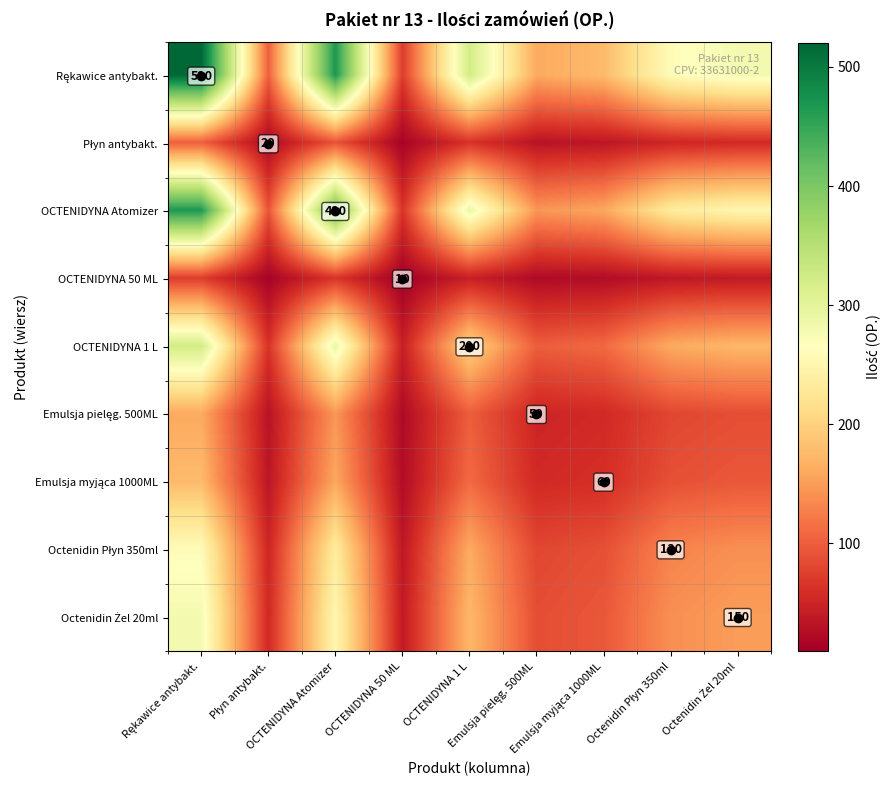

At which label does OCTENIDYNA 50 ML reach its minimum?

OCTENIDYNA 50 ML